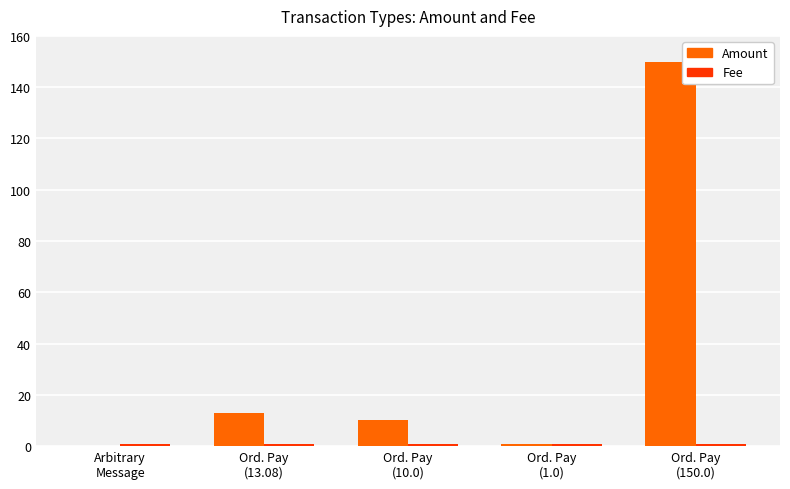

Which series has the largest range (max minus min)?

Amount